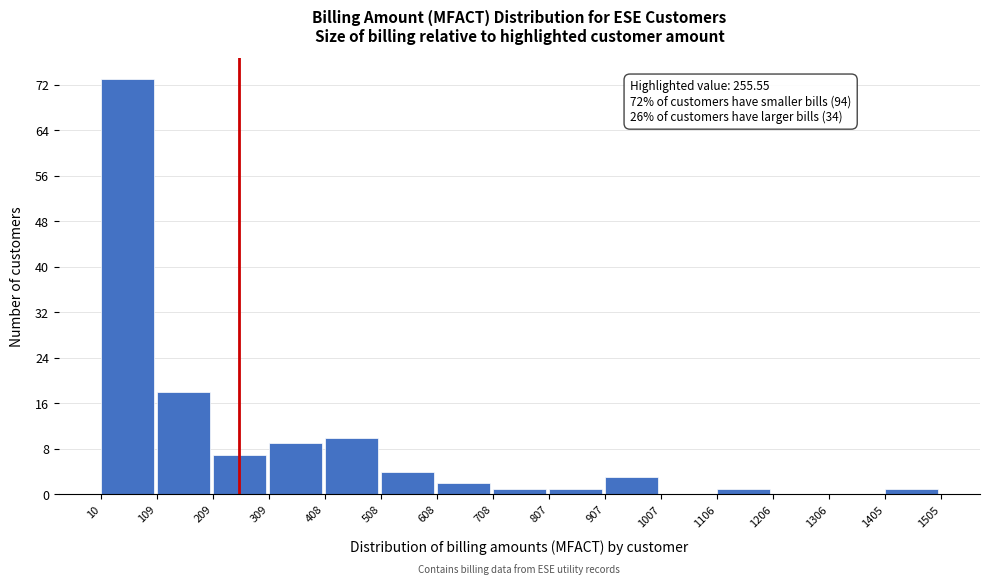

Which range on the x-axis has the tallest bar?

10 to 109